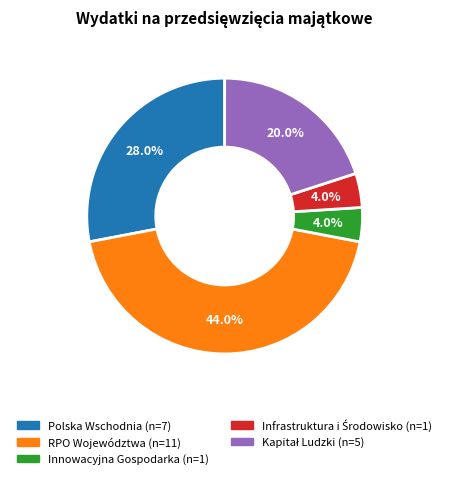

How many segments does this pie chart have?

5